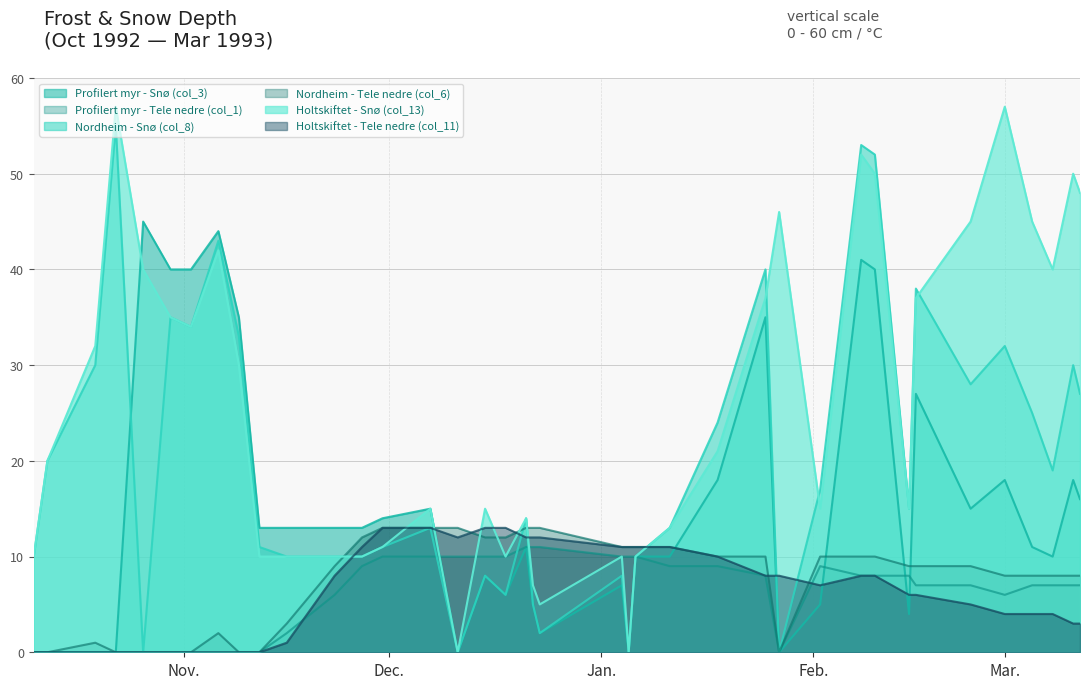

What is the maximum value shown in the chart?

57